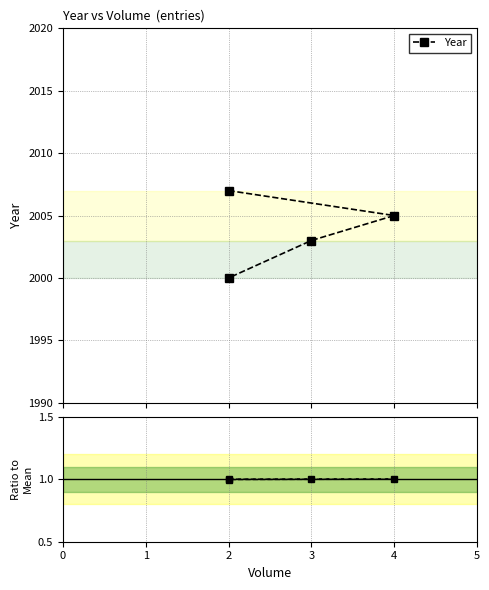

At which label is the value closest to 0?

2